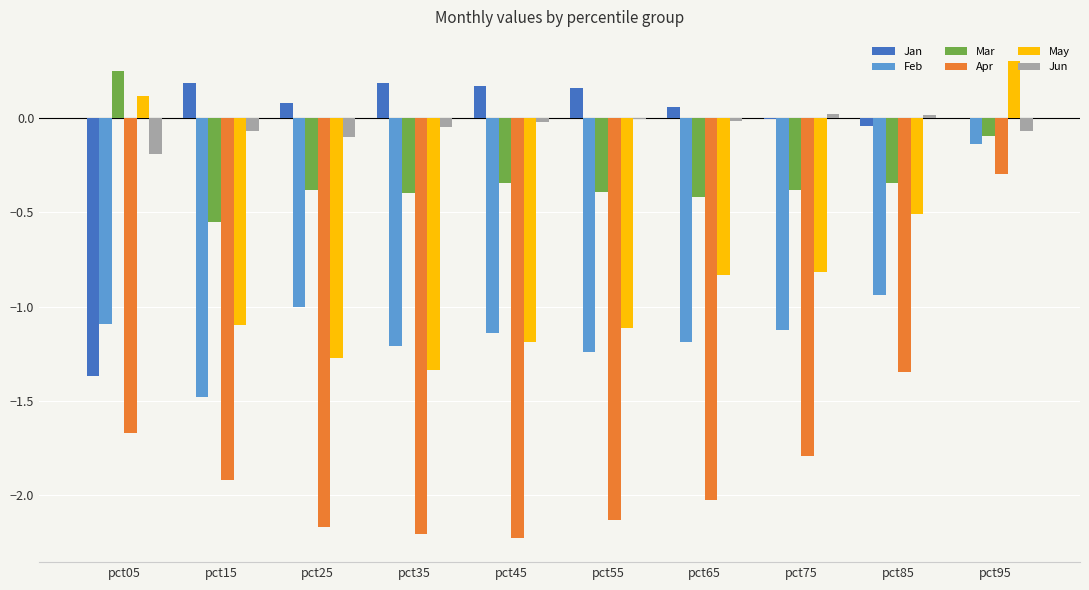

How many distinct data groups are displayed?

6